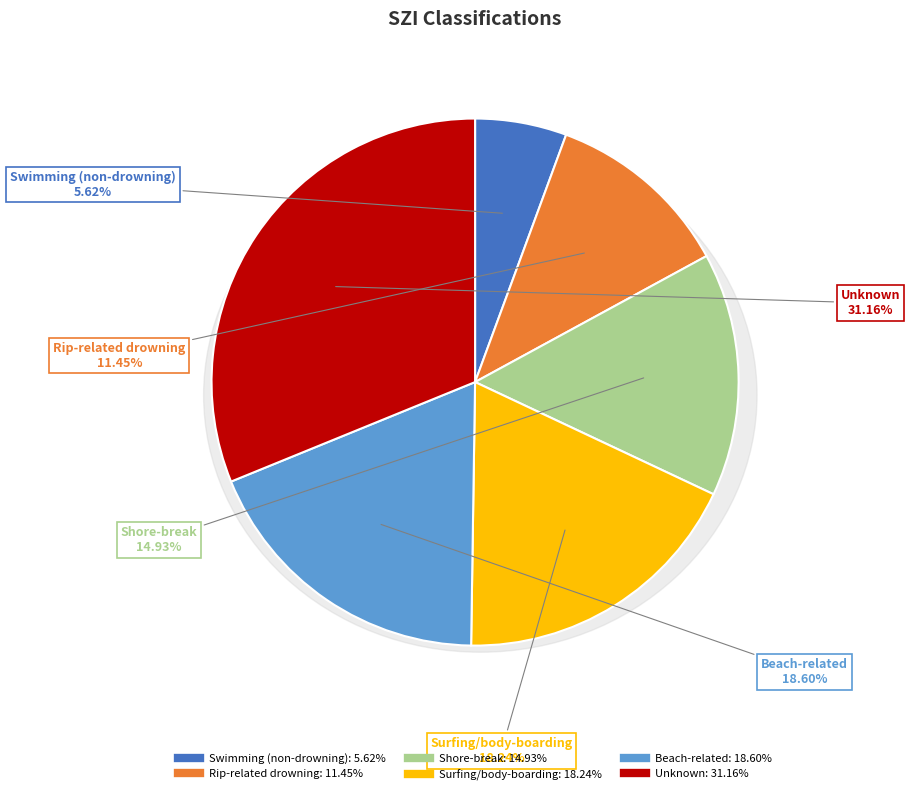

Does Swimming (non-drowning) represent more than half of the total?

No